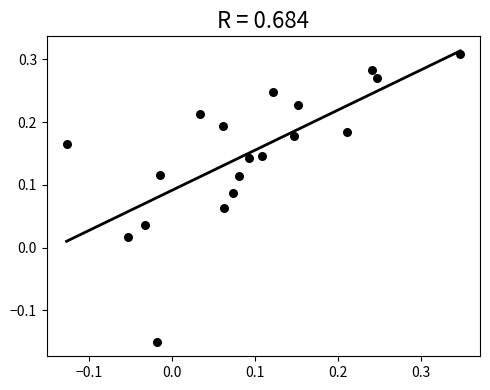

What is the range of X values (max minus min)?

0.5